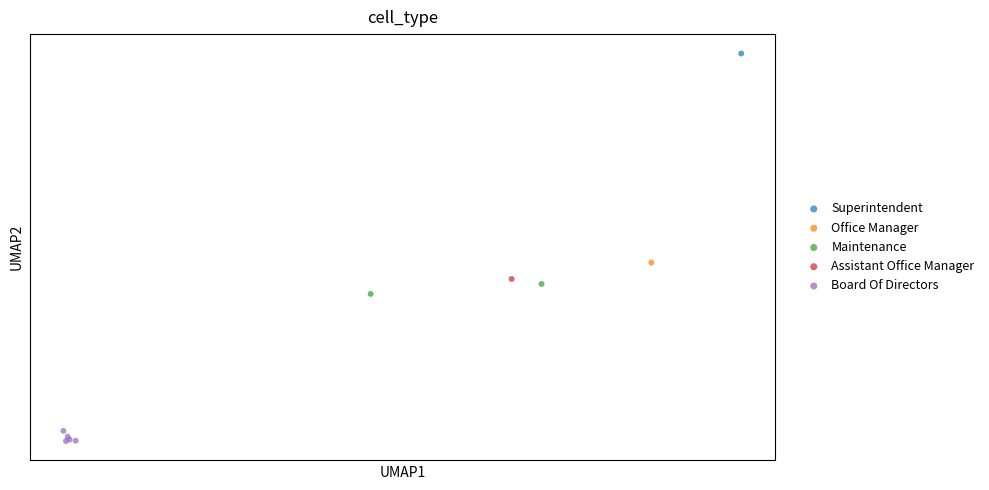

What are all the series names shown in the legend?

Superintendent, Office Manager, Maintenance, Assistant Office Manager, Board Of Directors